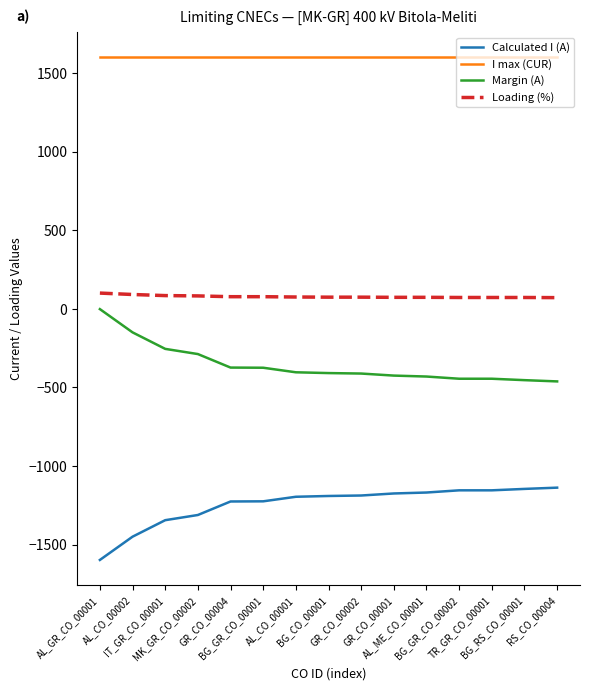

At which label does Margin (A) first exceed -409?

AL_GR_CO_00001